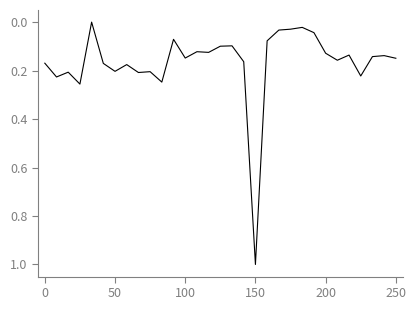

What is the greatest value displayed?

1.0